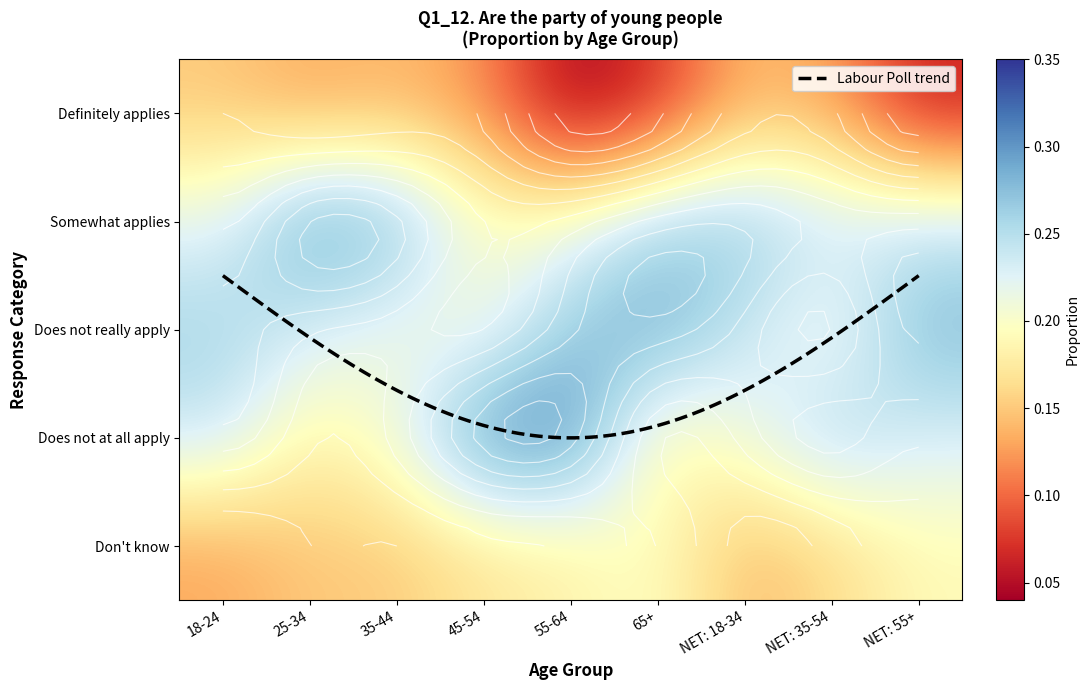

At which label does Does not really apply reach its minimum?

45-54